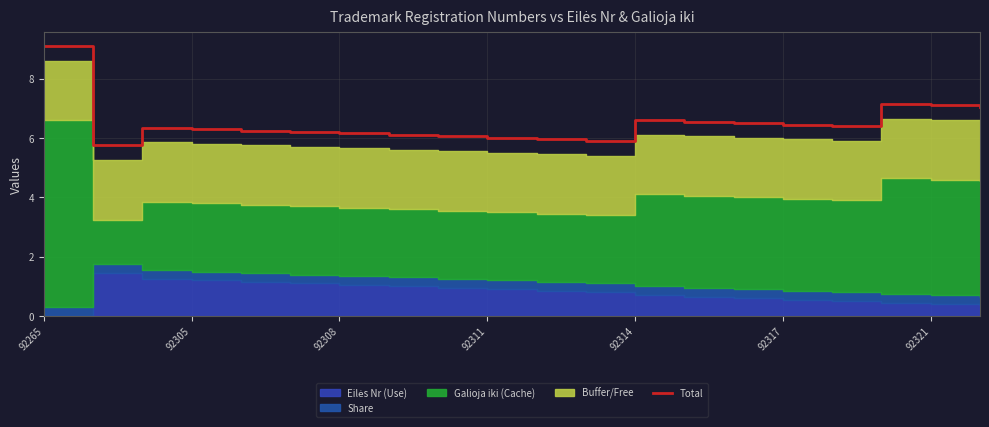

How many interior local valleys (lower than both neighbors) does the data have?

3